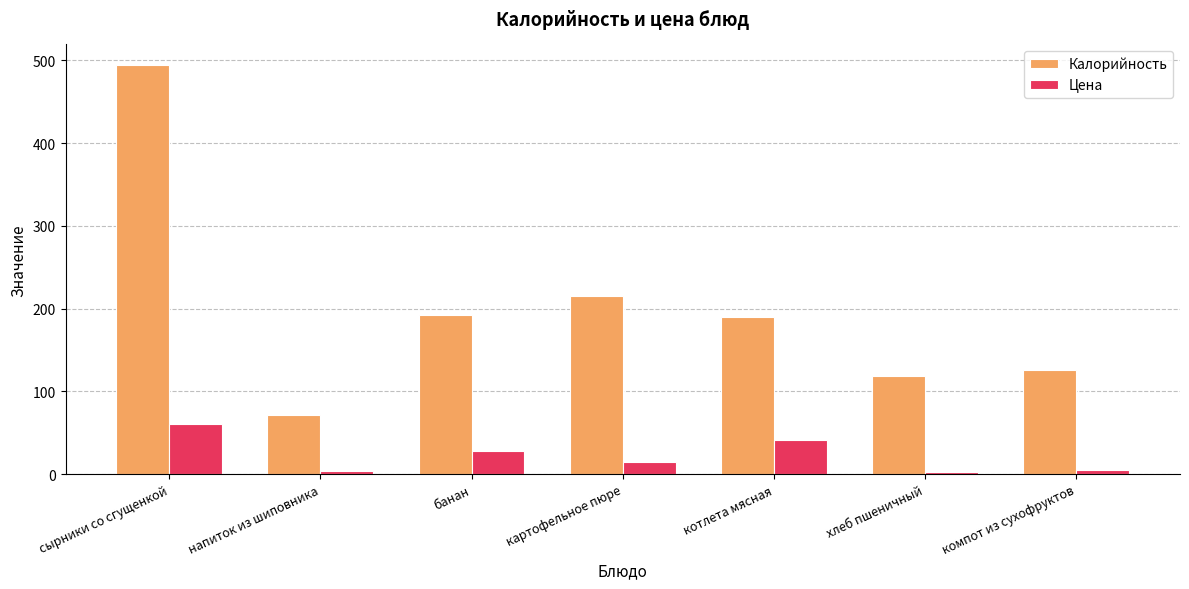

What is the label of the 4th bar from the left?

картофельное пюре